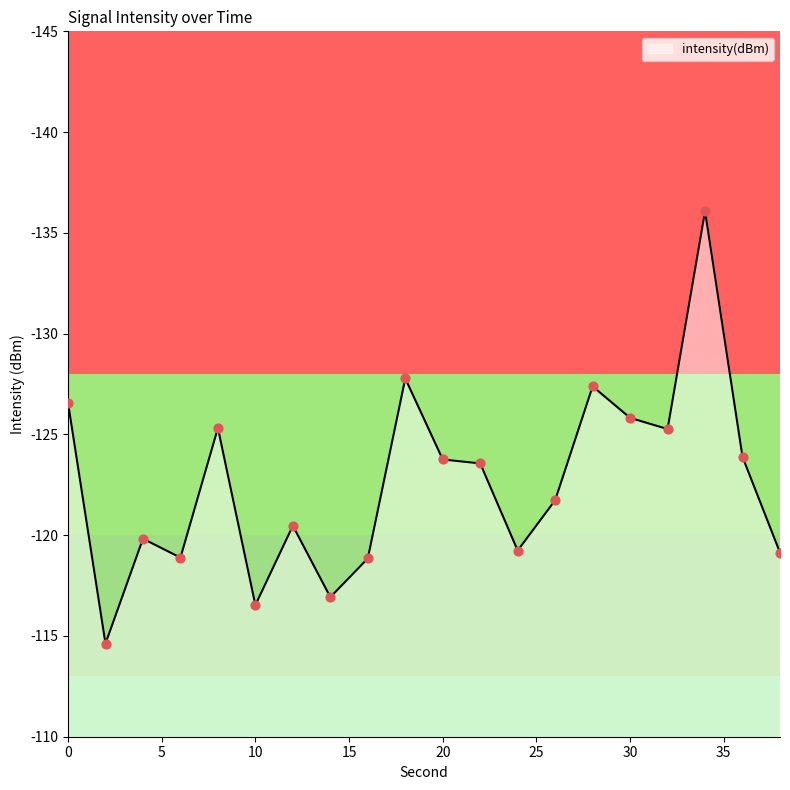

What is the greatest value displayed?

-114.6